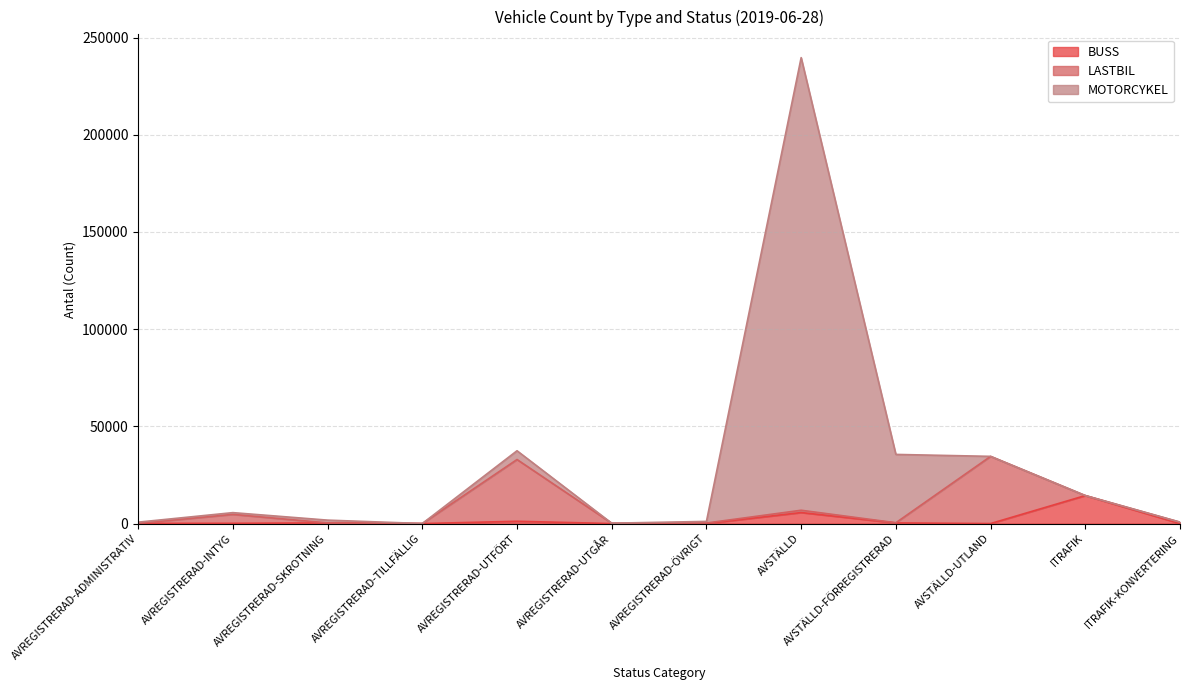

What are all the series names shown in the legend?

BUSS, LASTBIL, MOTORCYKEL